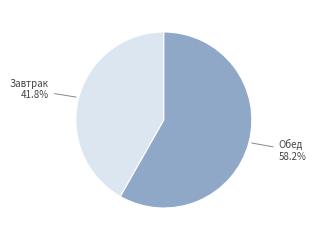

What is the ratio of the value at Завтрак to the value at Обед?

0.7